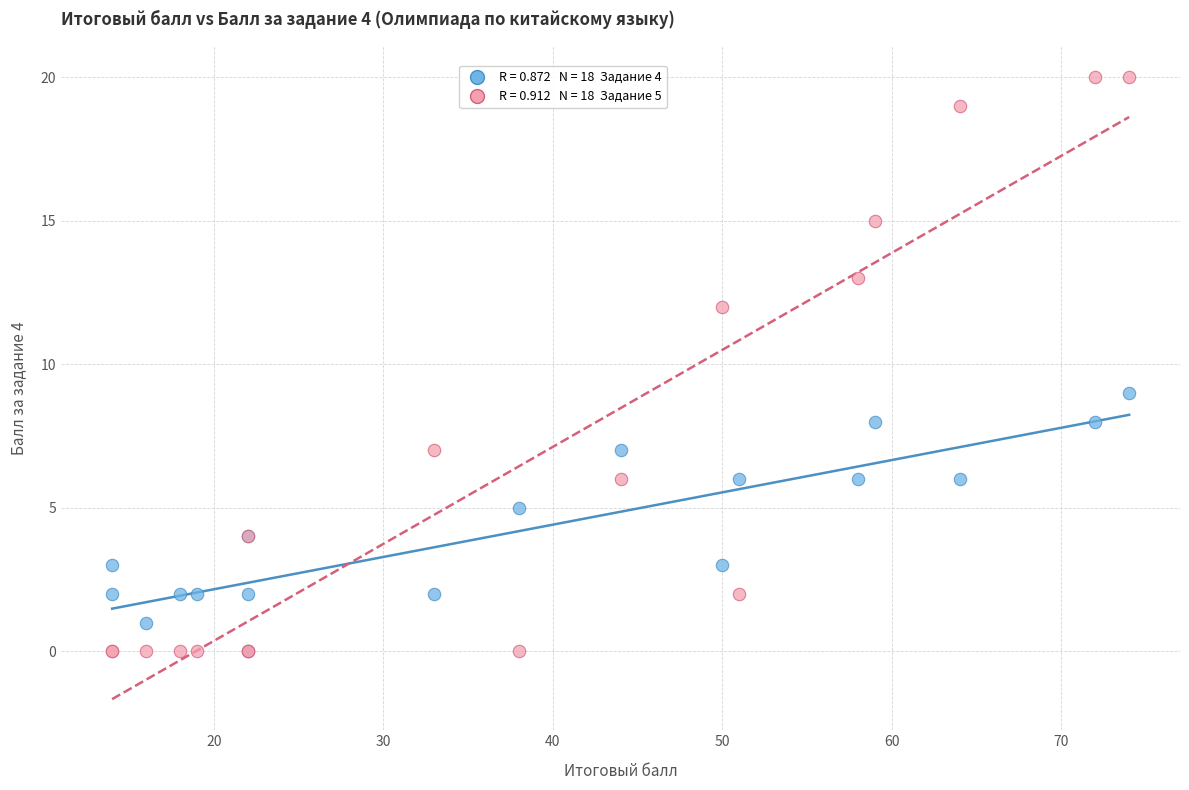

Across all series, what Y value is closest to 10?

9